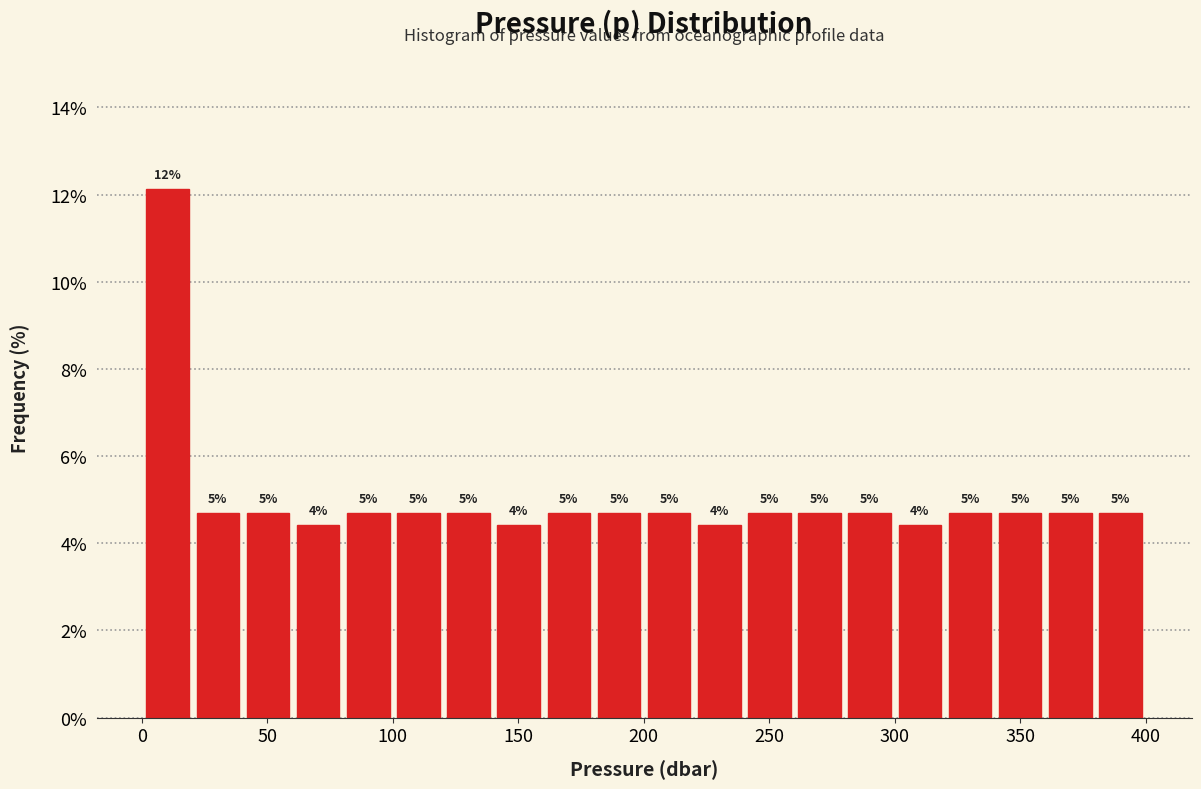

Read against the x-axis, roughly where is the centre of the tallest bar?

10